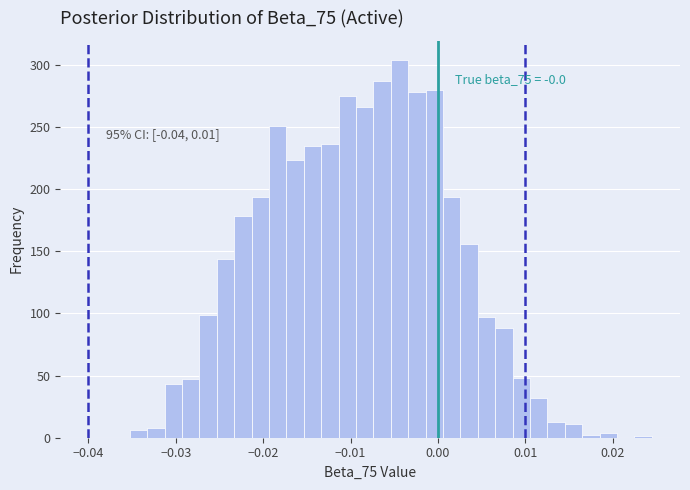

Around what value on the x-axis is the tallest bar? Give the approximate position of its centre, as read against the axis.

-0.004